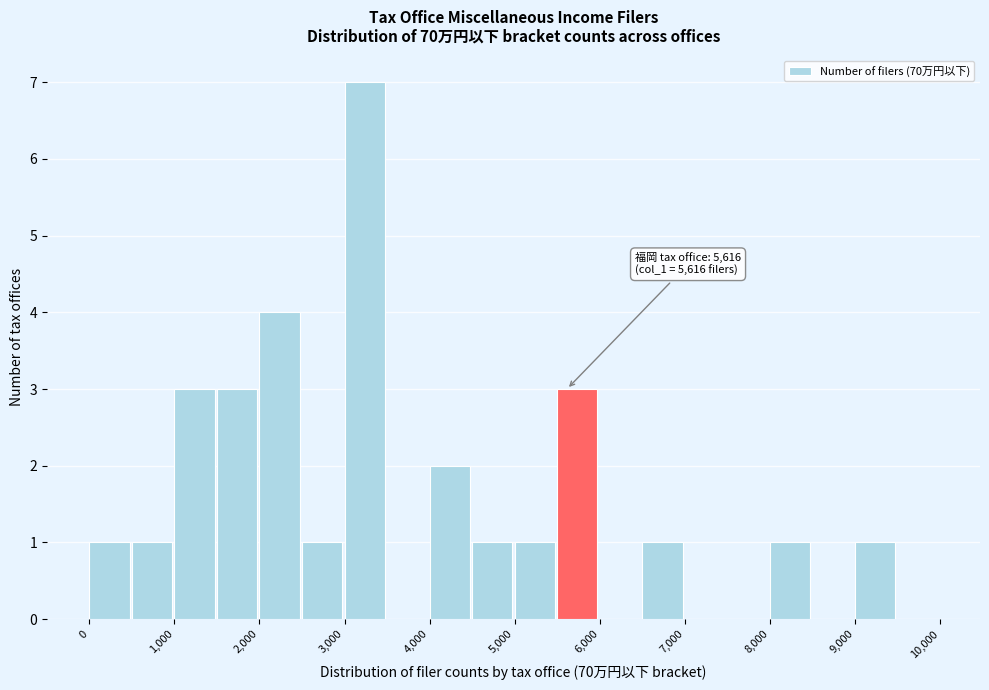

Over which range of the x-axis is the bar tallest?

3000 to 3500